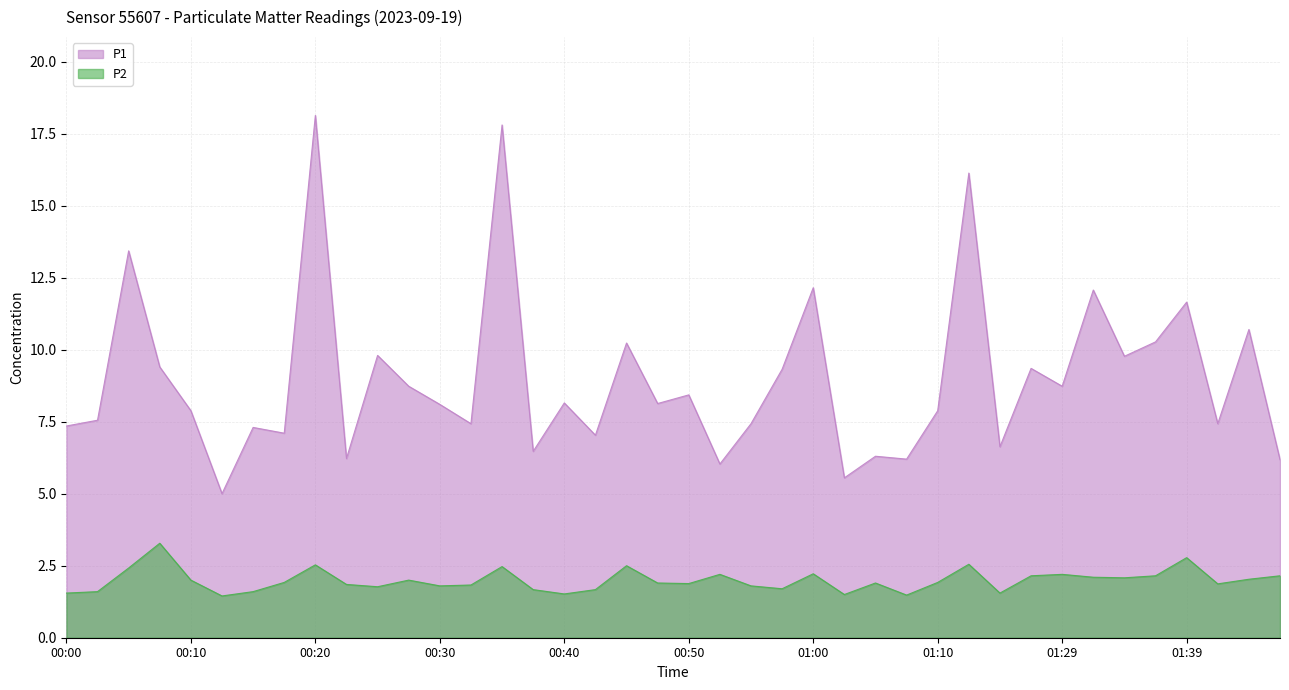

What is the maximum value for P1?

18.1